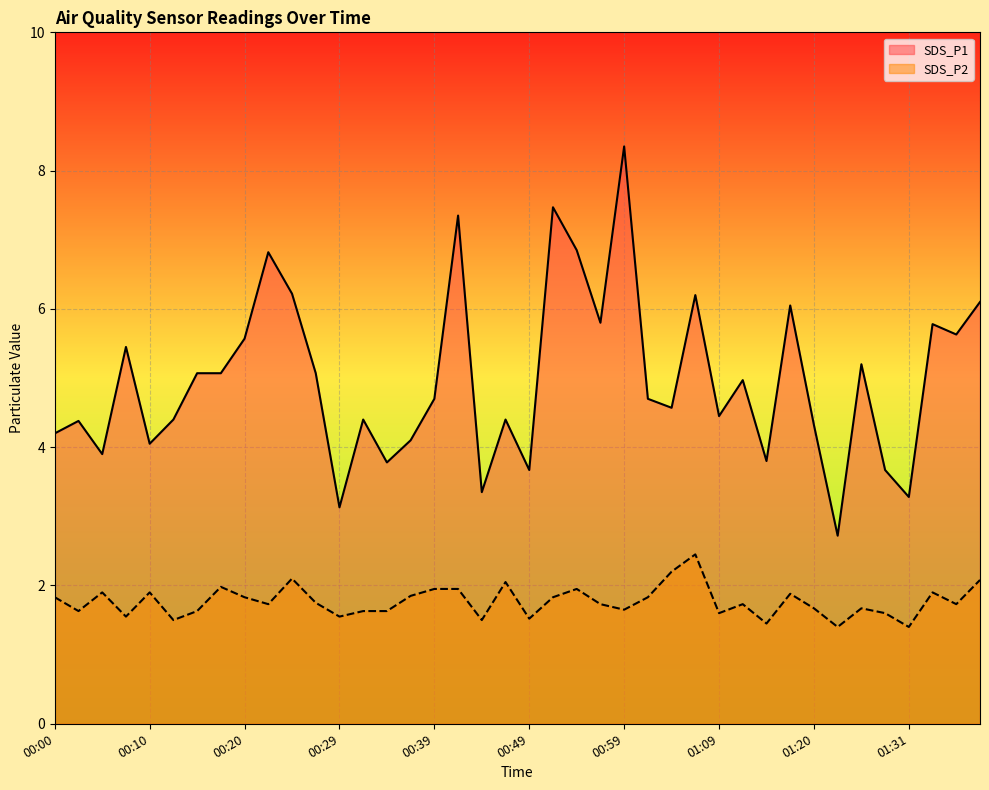

Rank the series at 00:27 from lowest to highest value.

SDS_P2, SDS_P1